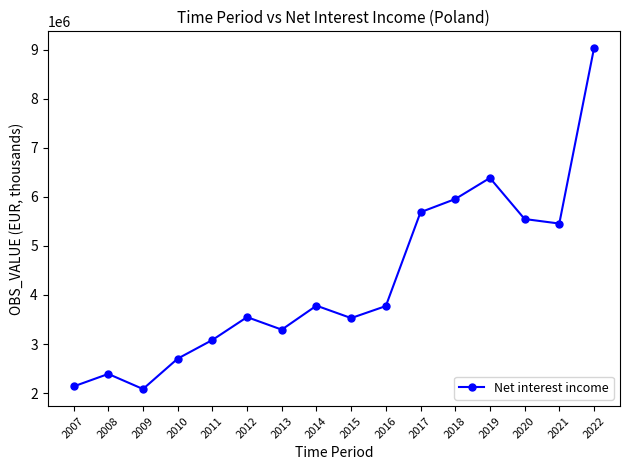

What is the ratio of the value at 2014 to the value at 2007?

1.8